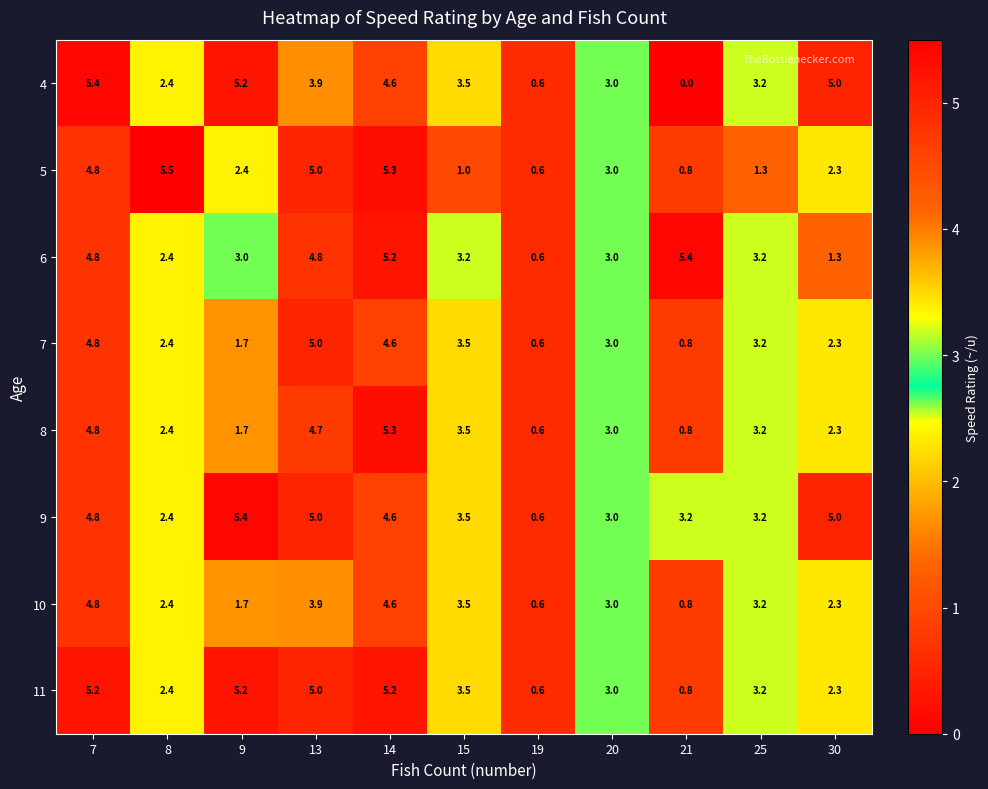

True or false: 6 has a value of 7.8 at 21.

False